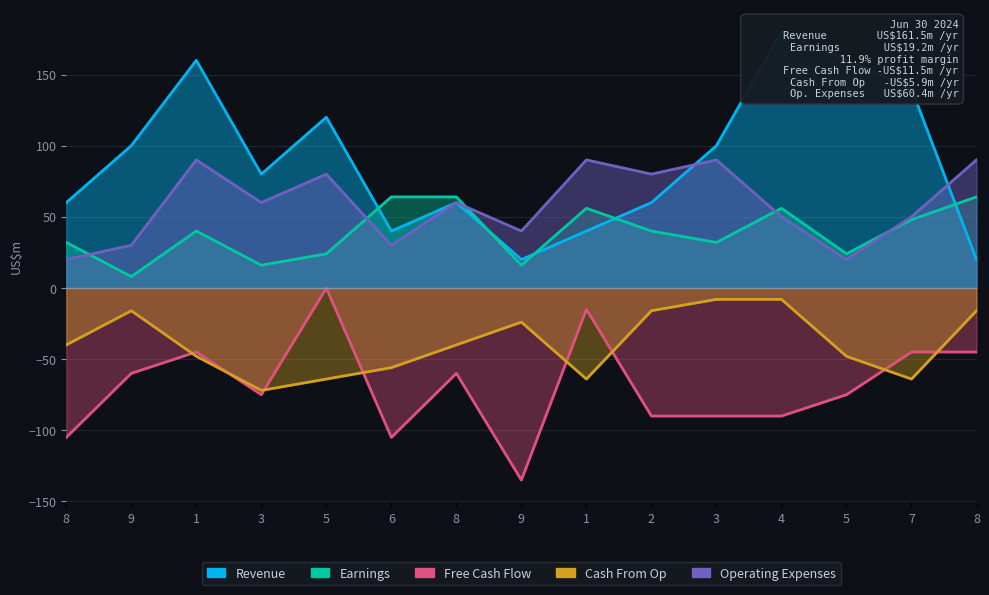

What are all the series names shown in the legend?

Revenue, Earnings, Free Cash Flow, Cash From Op, Operating Expenses